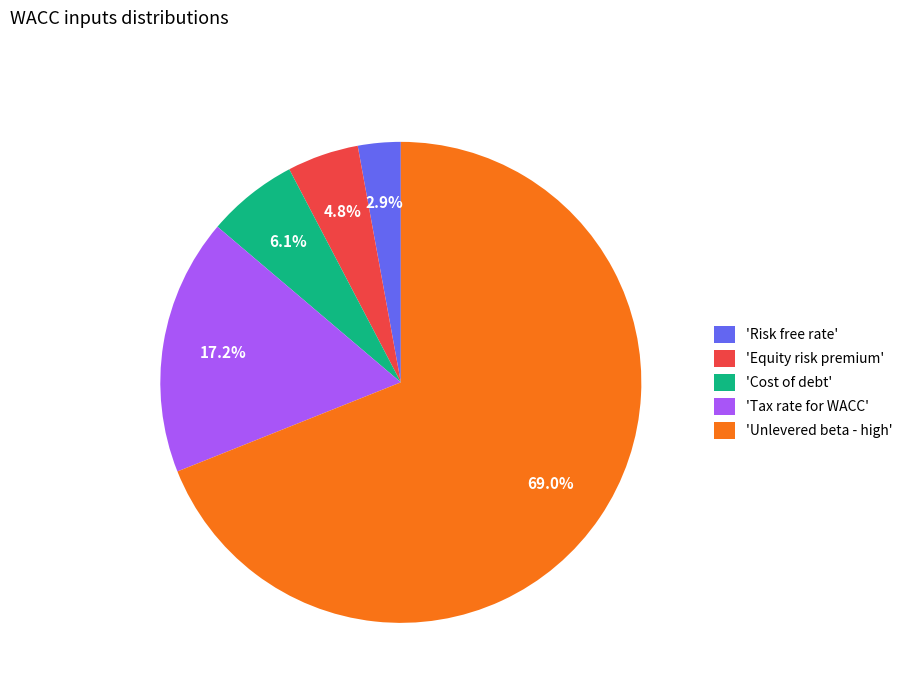

Which category has the biggest portion of the pie?

'Unlevered beta - high'